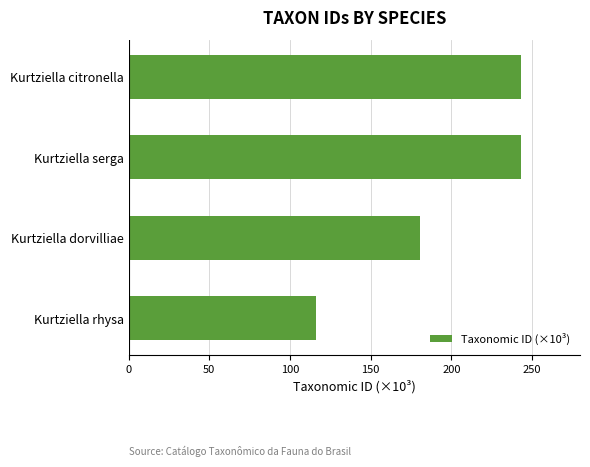

What is the average value?

195.7